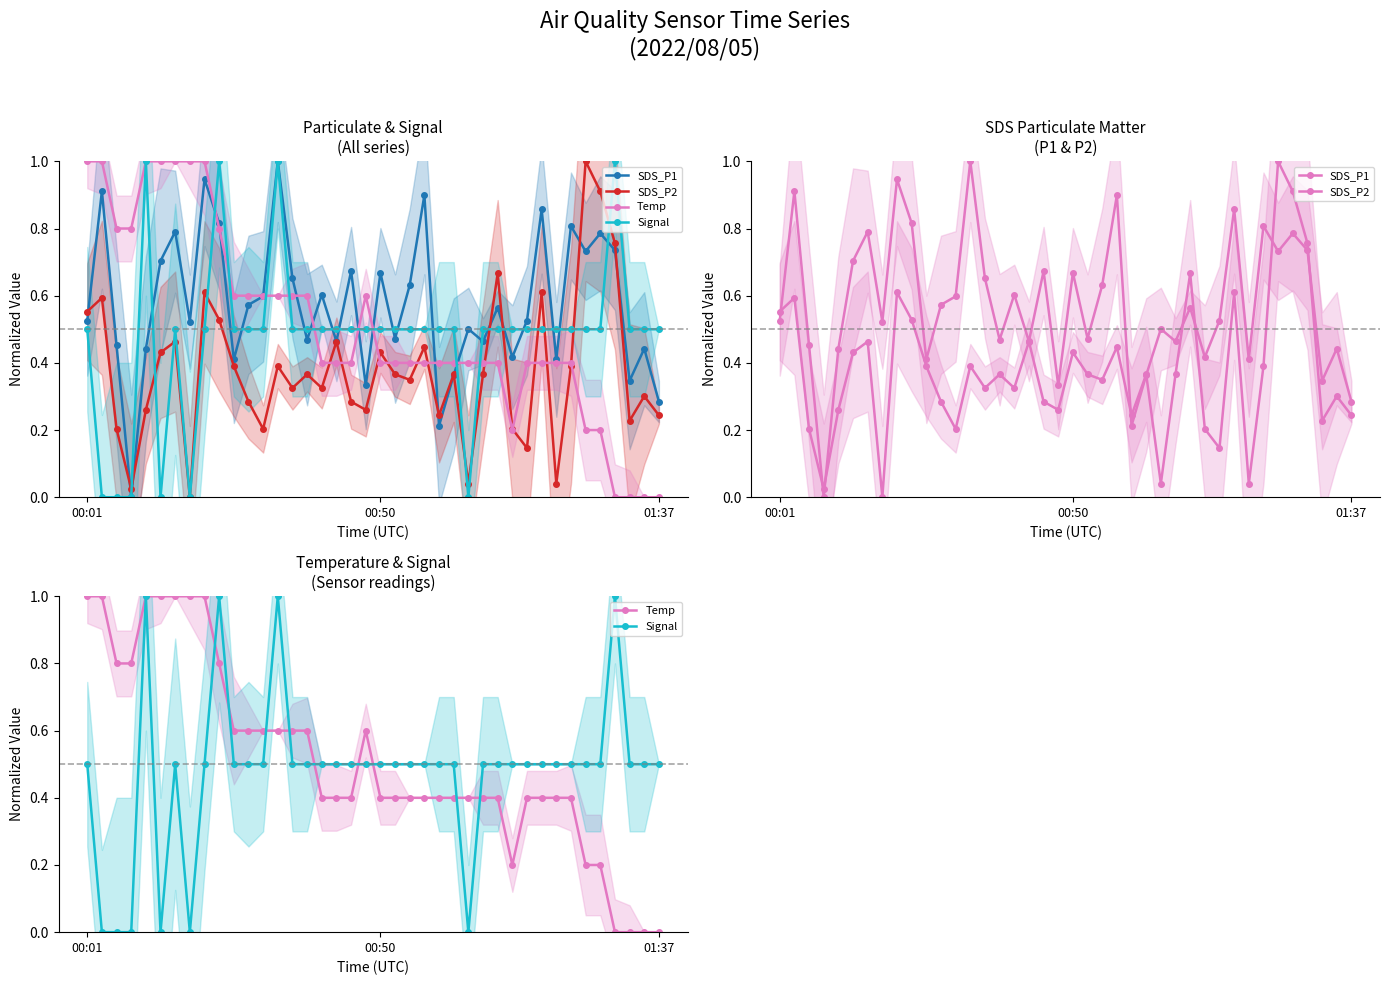

Count the number of data series in this chart.

4